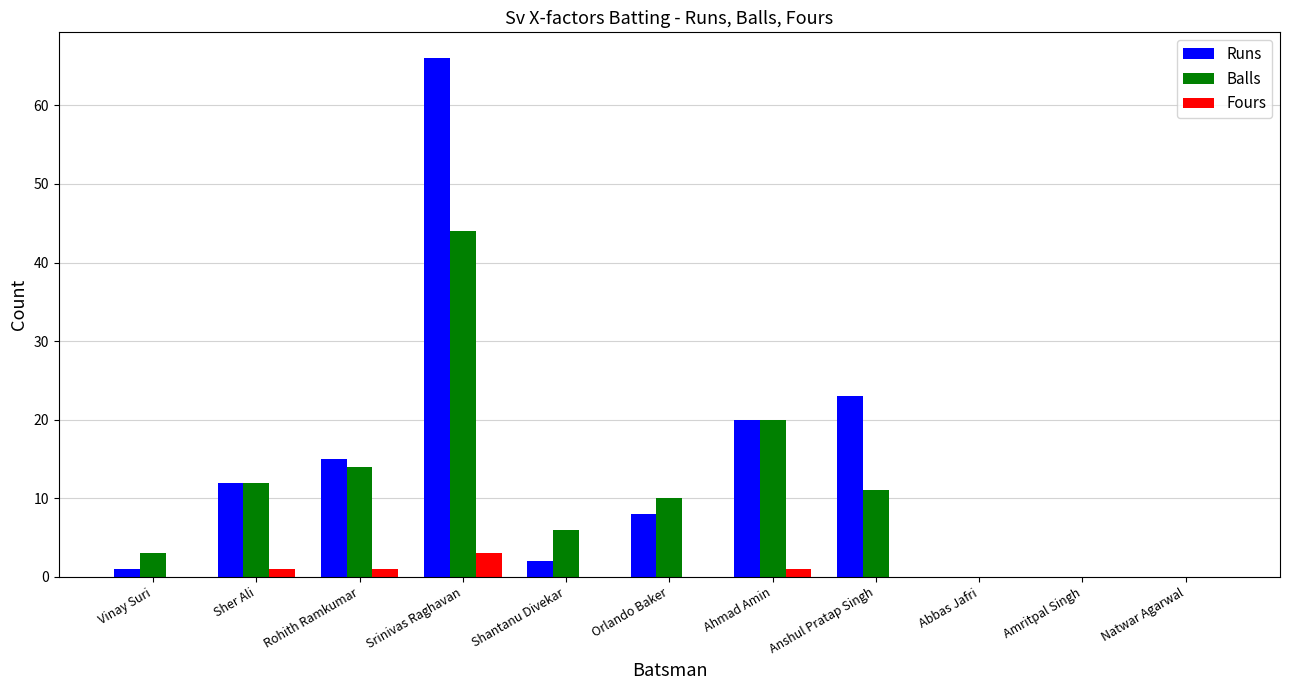

What is the total value across all series at Anshul Pratap Singh?

34